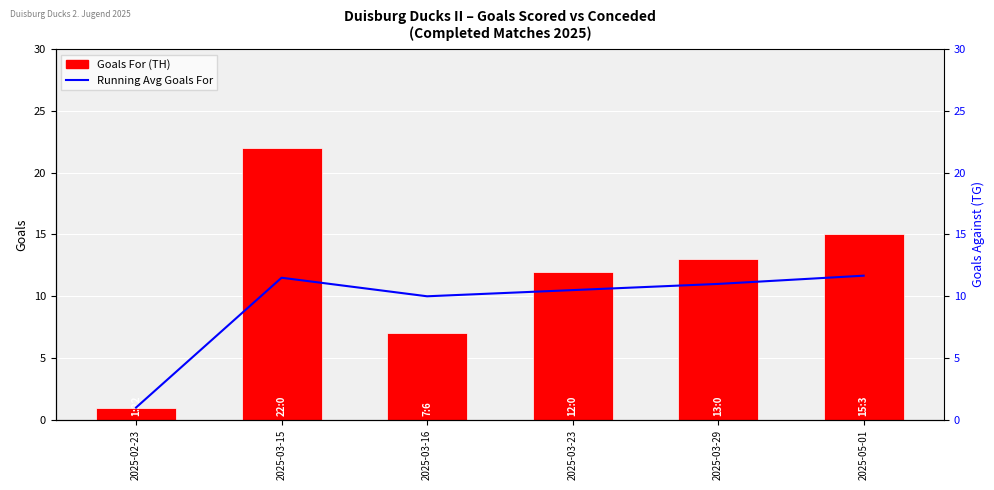

What is the sum of all Average Goals For values?

55.7